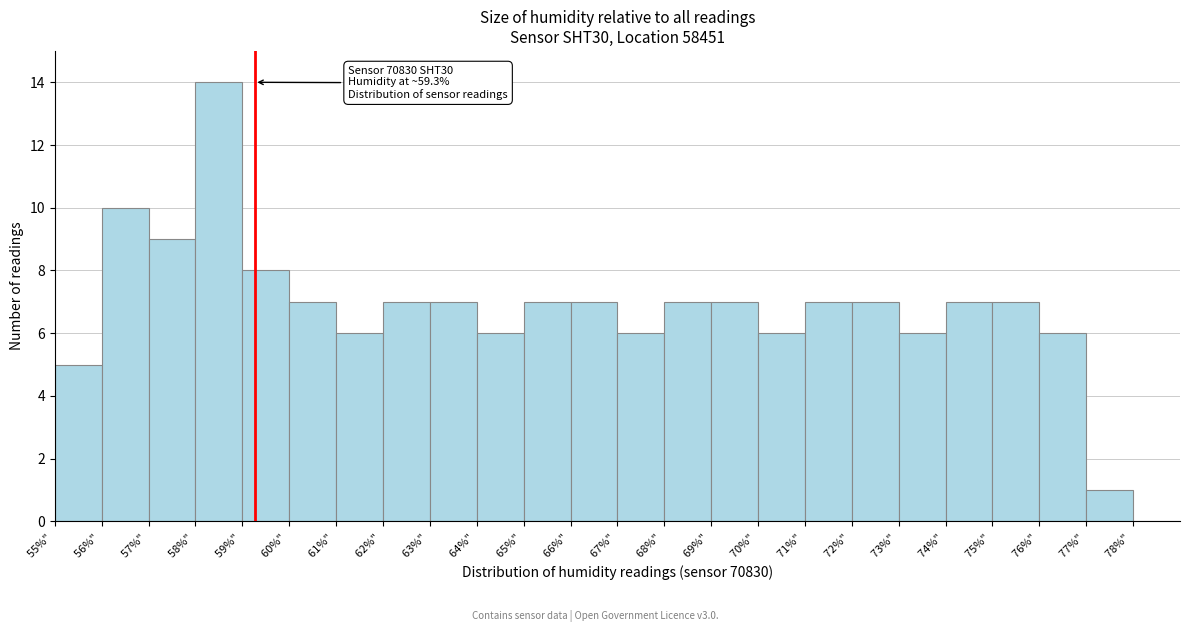

Which range on the x-axis has the tallest bar?

58 to 59